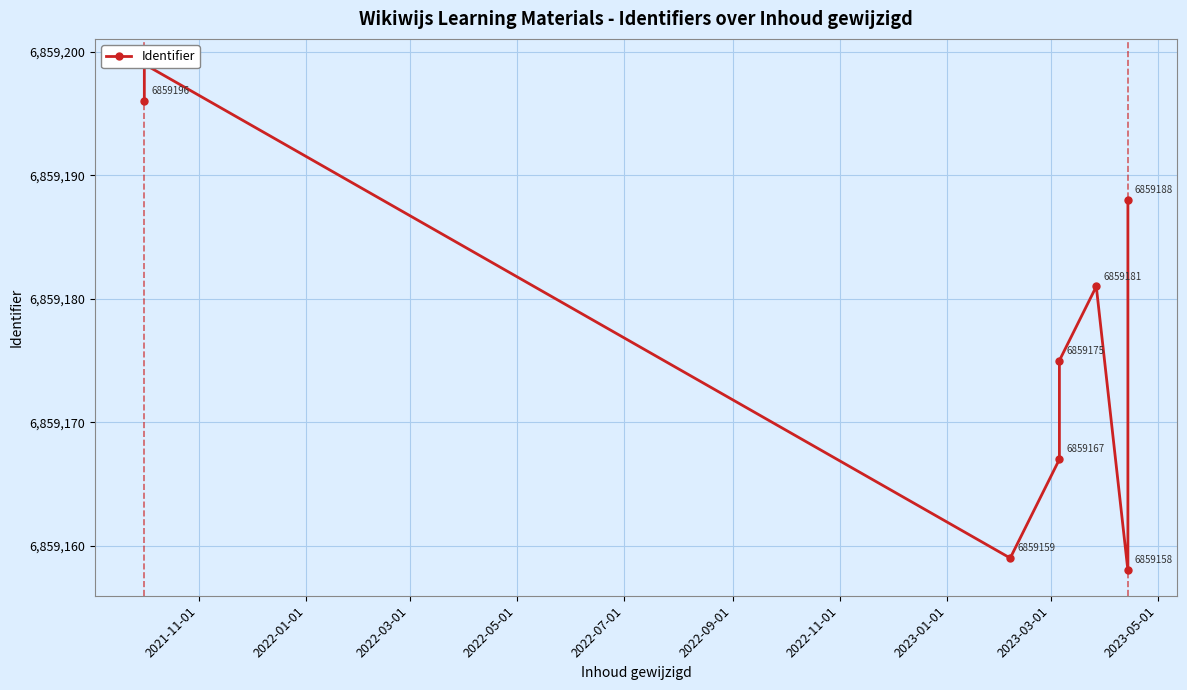

How many points are higher than both their immediate neighbors (excluding endpoints)?

2